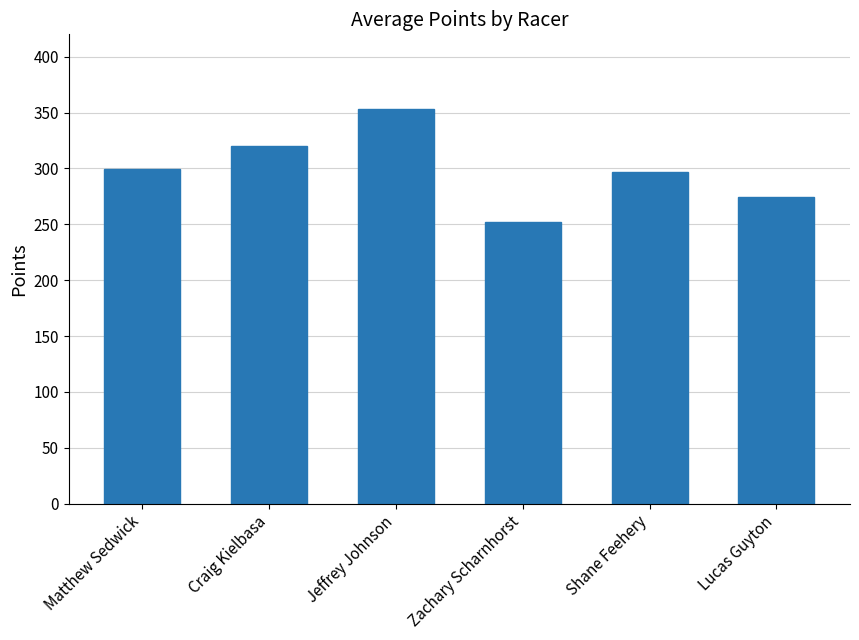

True or false: the data shows 251.7 at Zachary Scharnhorst.

True